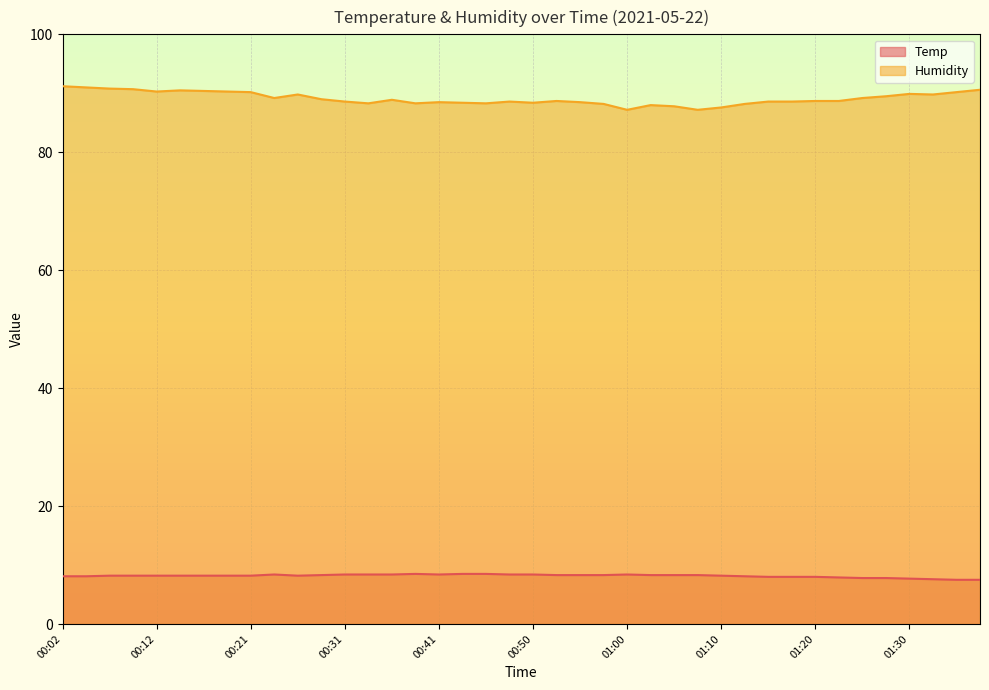

The value of Temp at 00:50 is 8.4. True or false?

True